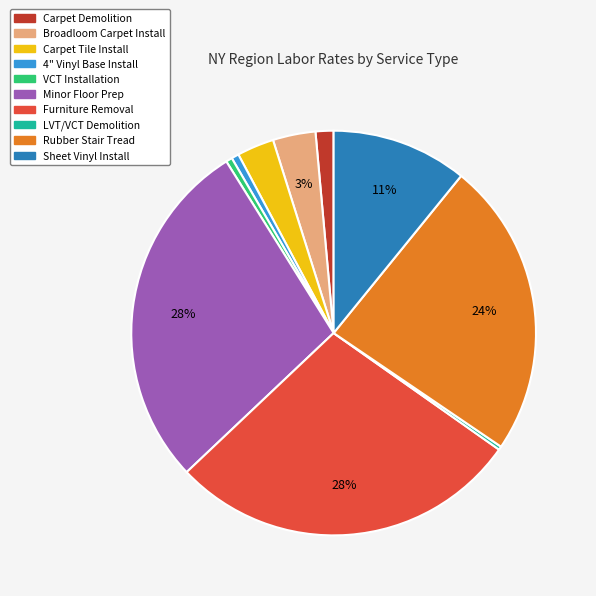

To the nearest percent, what is the difference between the largest and smallest slice percentages?

28%